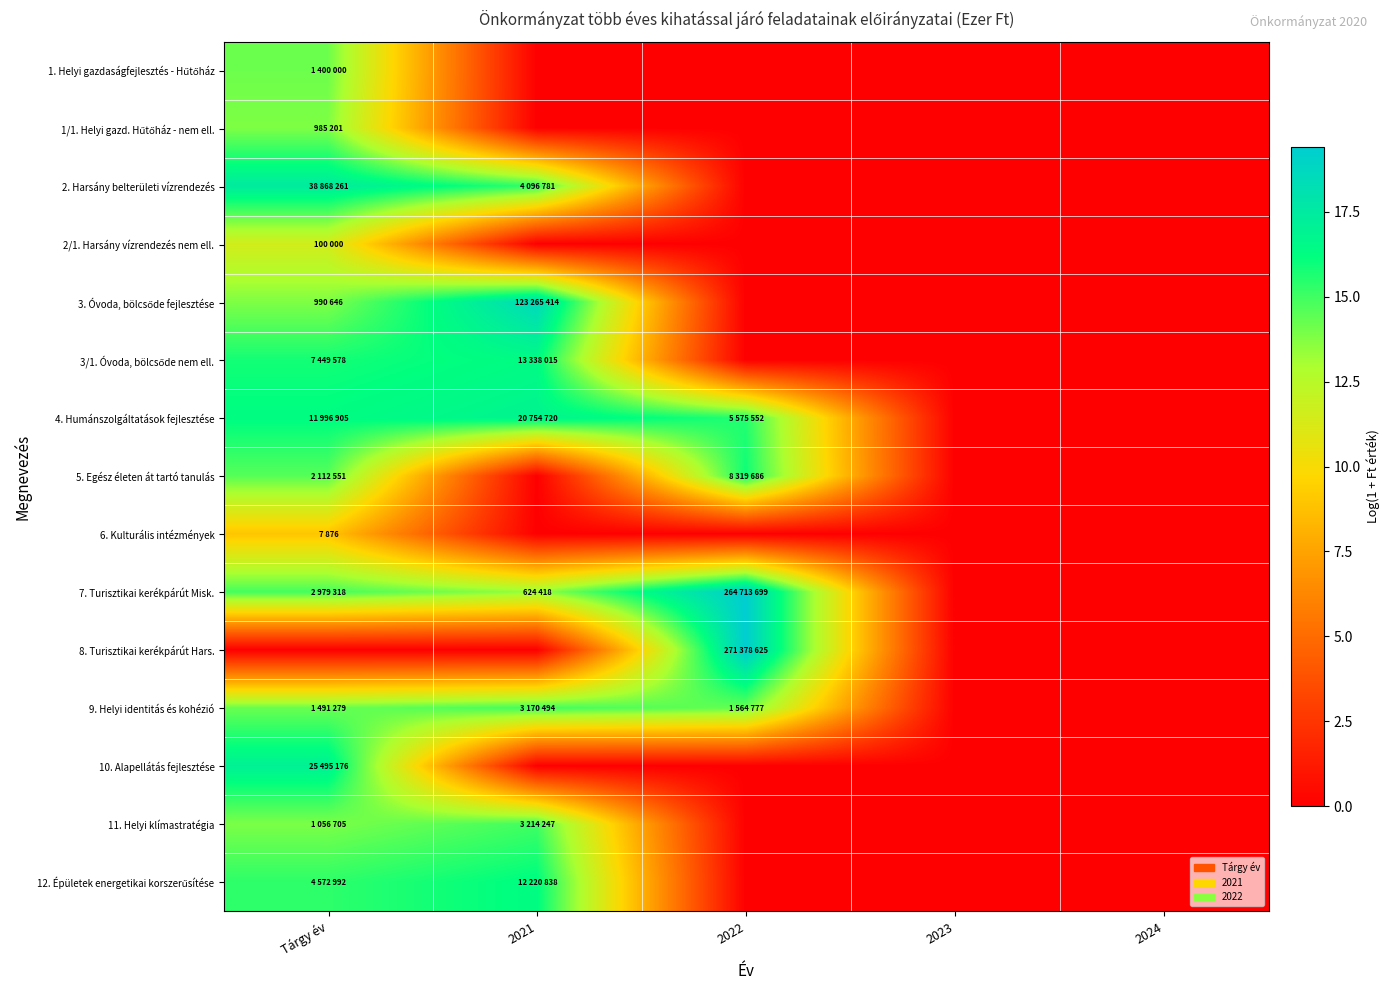

At which category is the sum across all series the highest?

Tárgy év